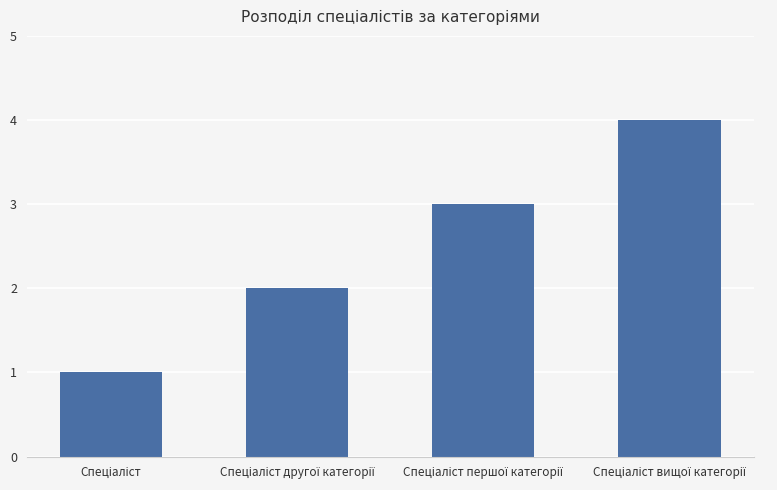

How many data points are less than 3?

2